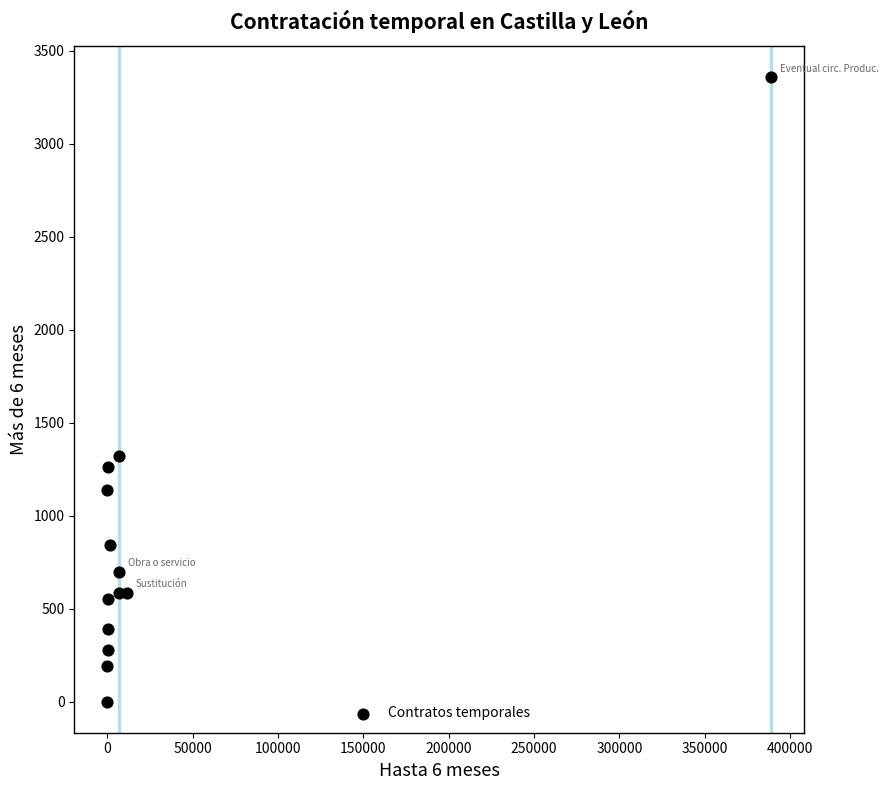

What is the range of X values (max minus min)?

388894